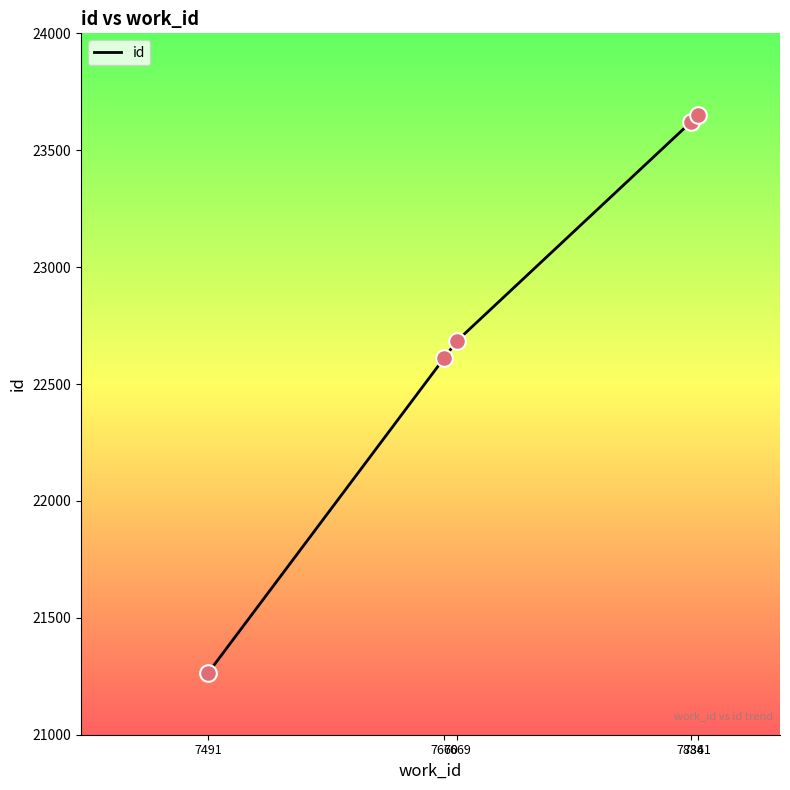

Approximately how many times larger is the value at 7660 compared to 7841?

1.0